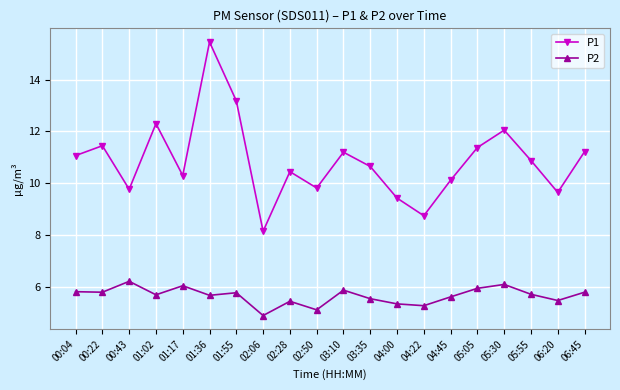

What are all the series names shown in the legend?

P1, P2